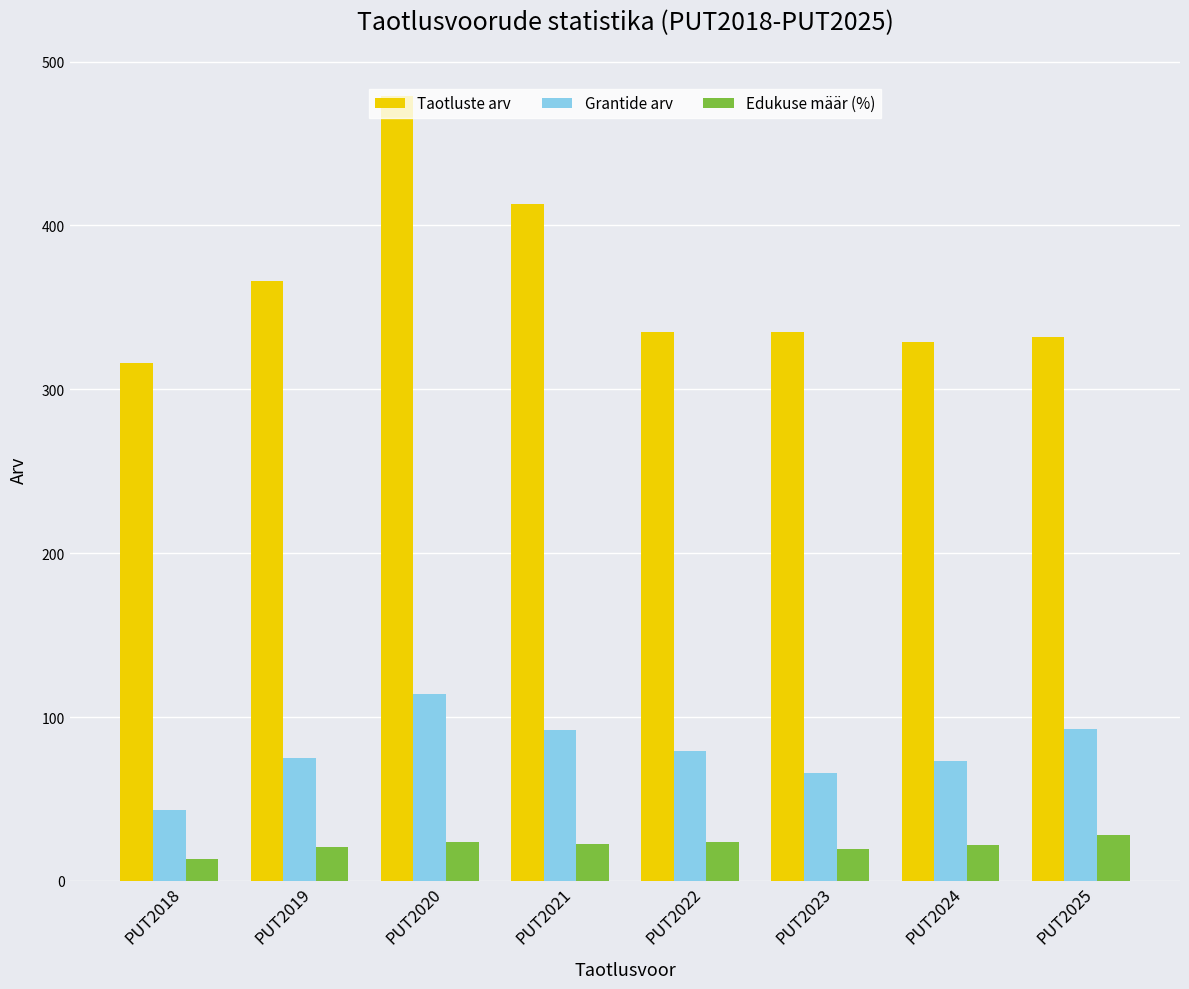

The Grantide arv series shows 98.5 at PUT2019. True or false?

False